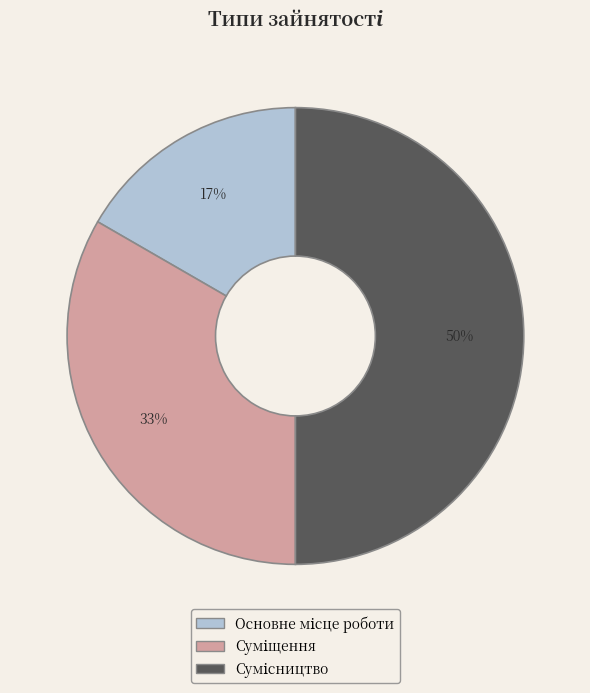

To the nearest percent, what is the difference between the largest and smallest slice percentages?

33%